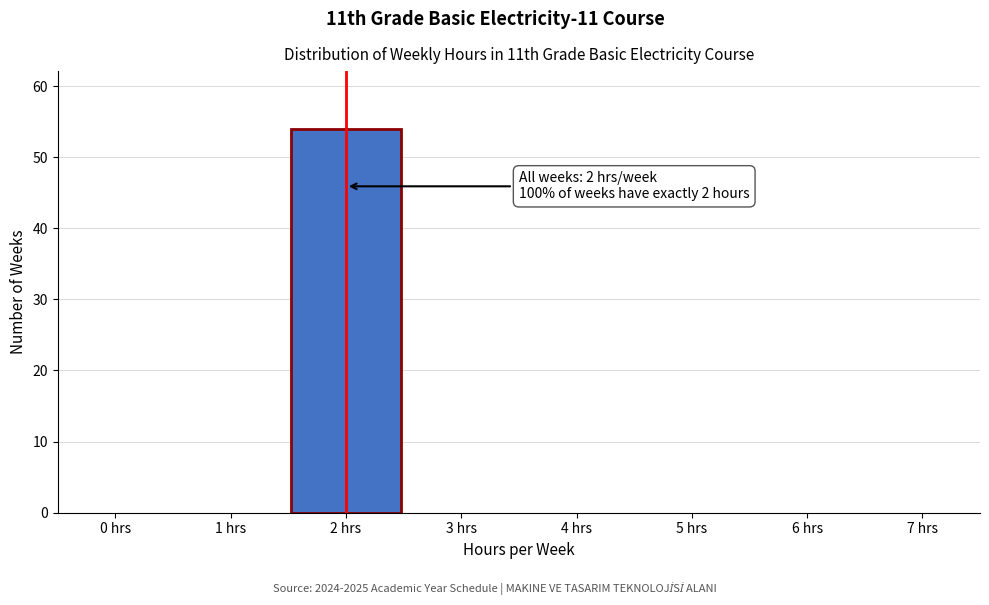

Over which range of the x-axis is the bar tallest?

1.5 to 2.5